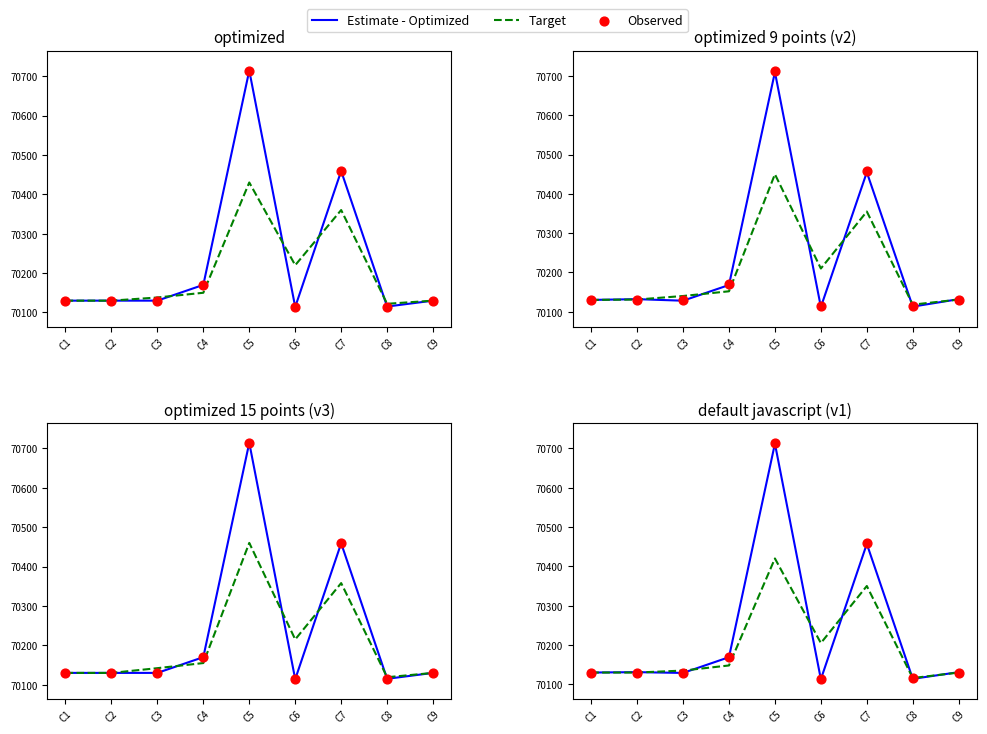

At which category is the sum across all series the highest?

C5